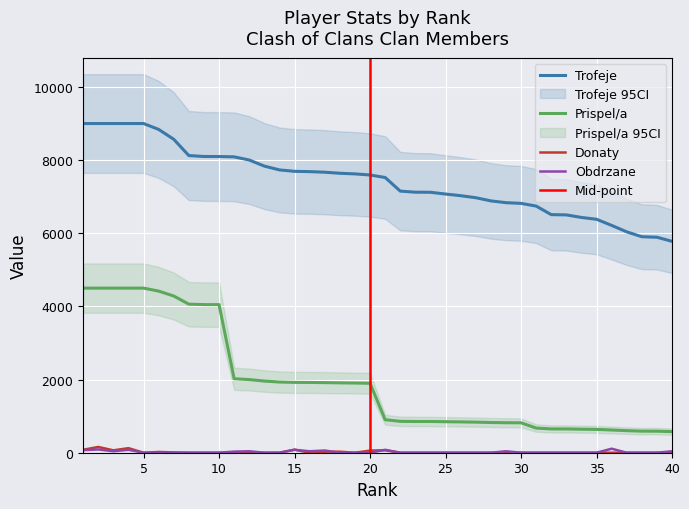

How many data points in Donaty are above 0?

11